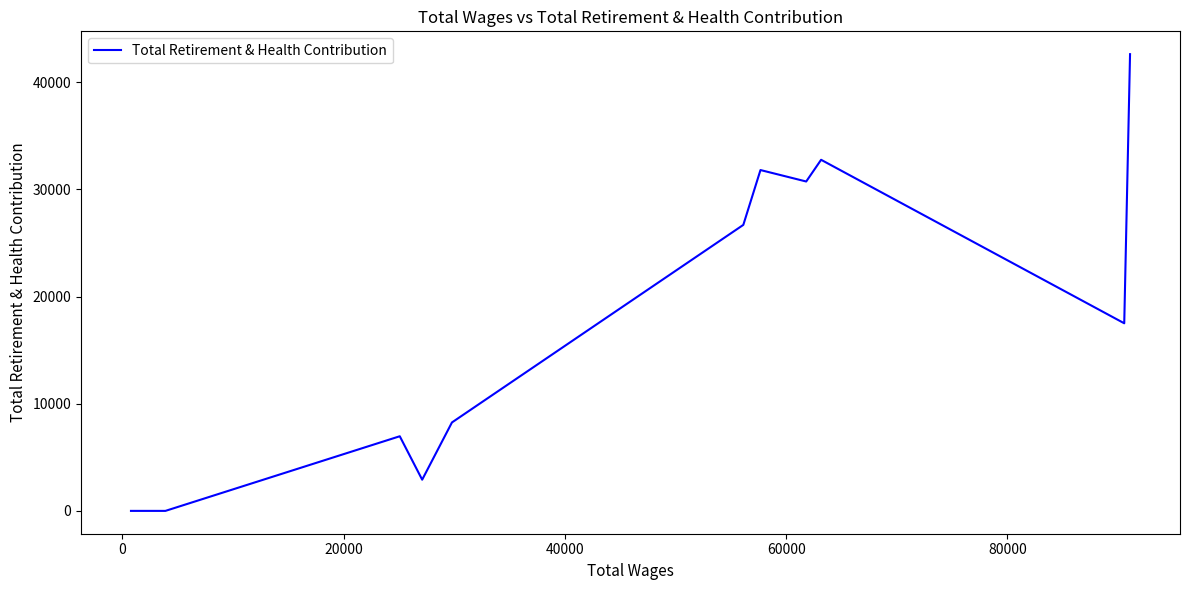

Does the chart display data point markers on the line(s)?

No